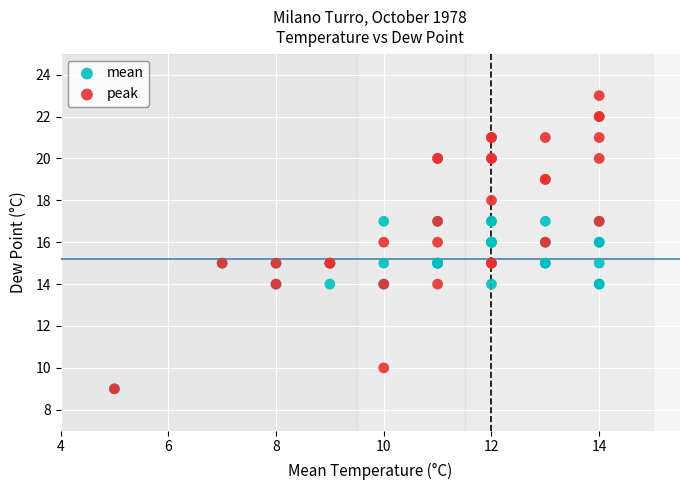

Which series reaches the maximum Y coordinate?

peak